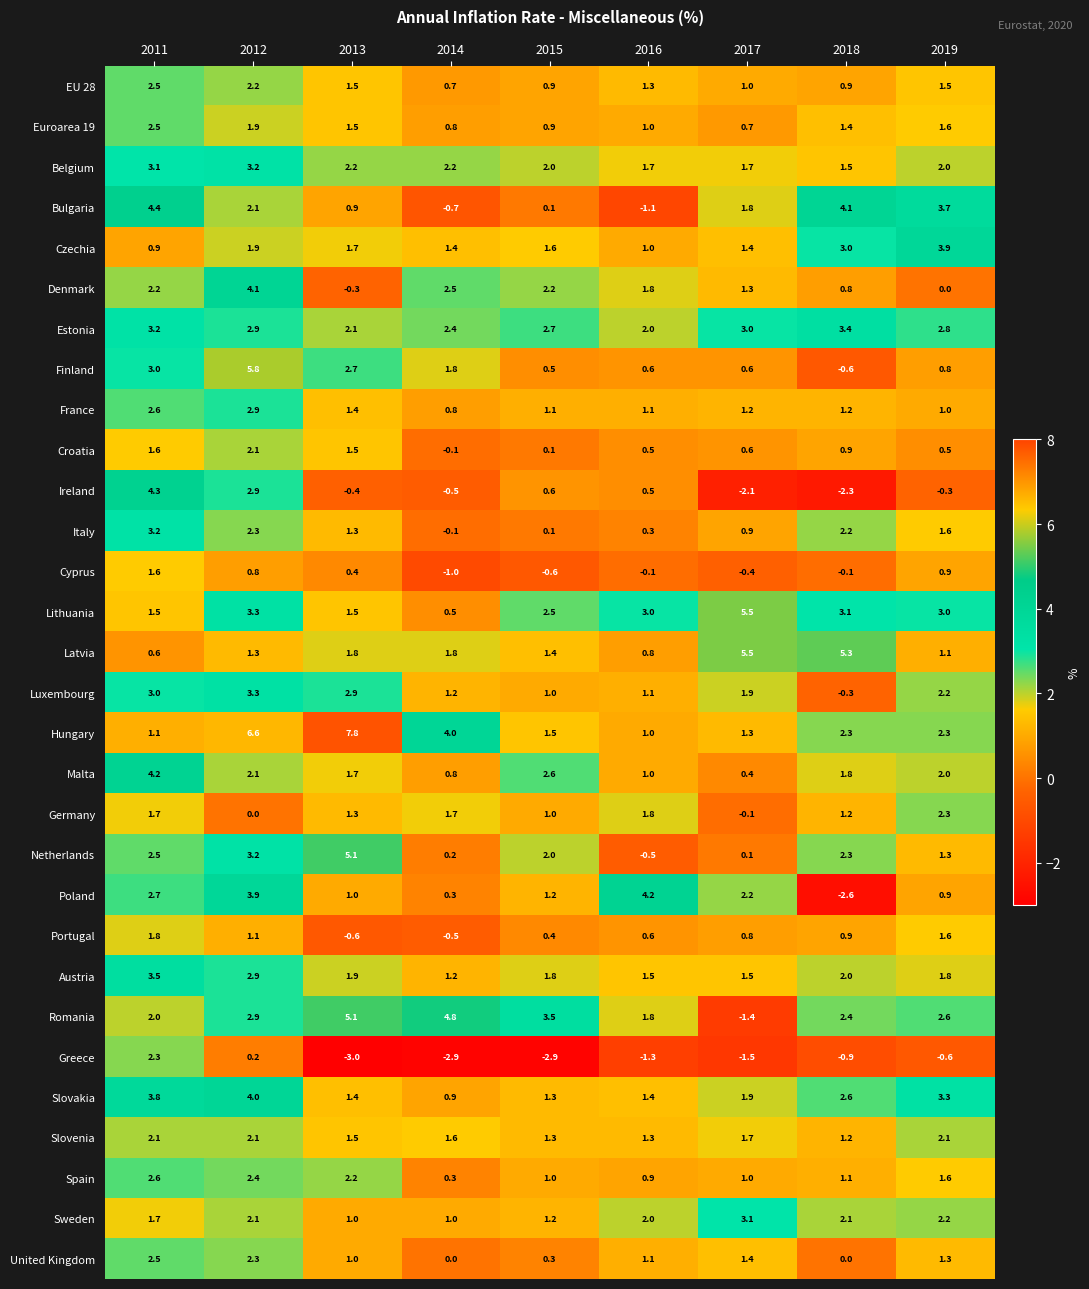

How many negative values does the Germany series have?

1